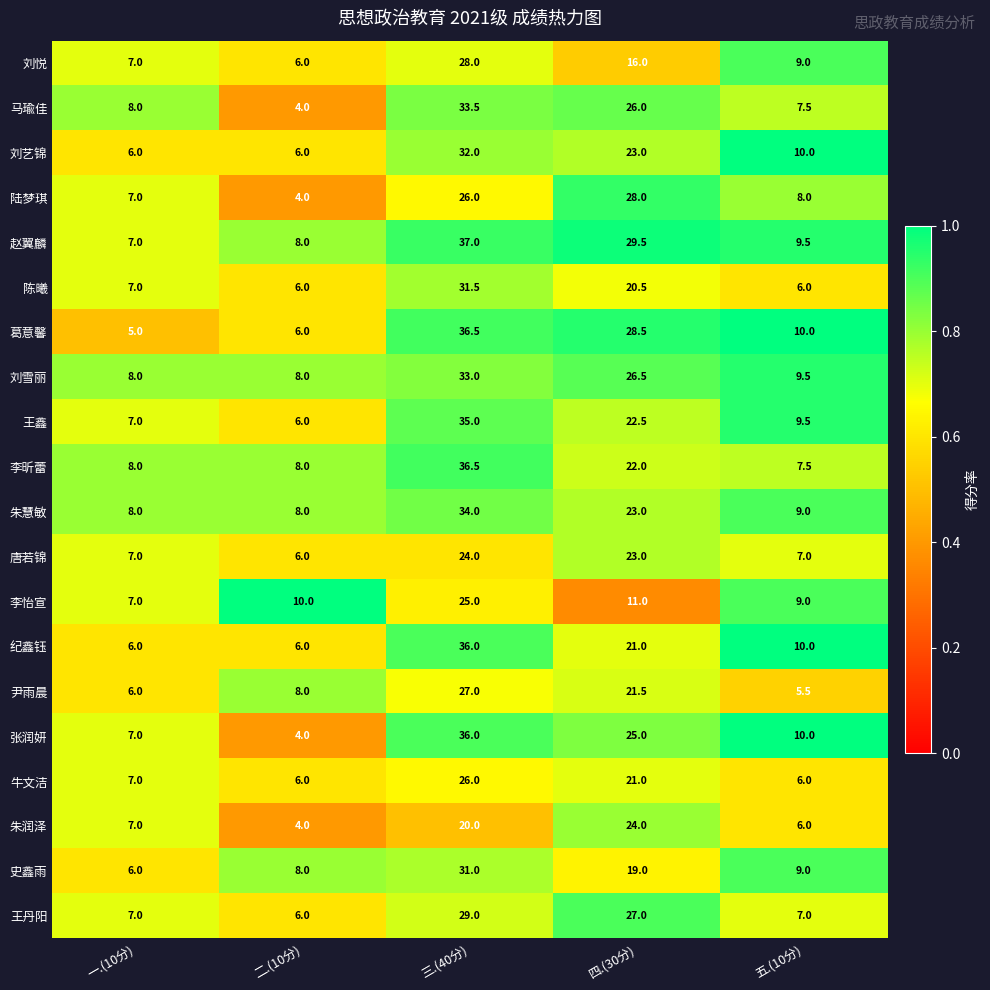

Where is 朱润泽 nearest to the value 14?

三.(40分)